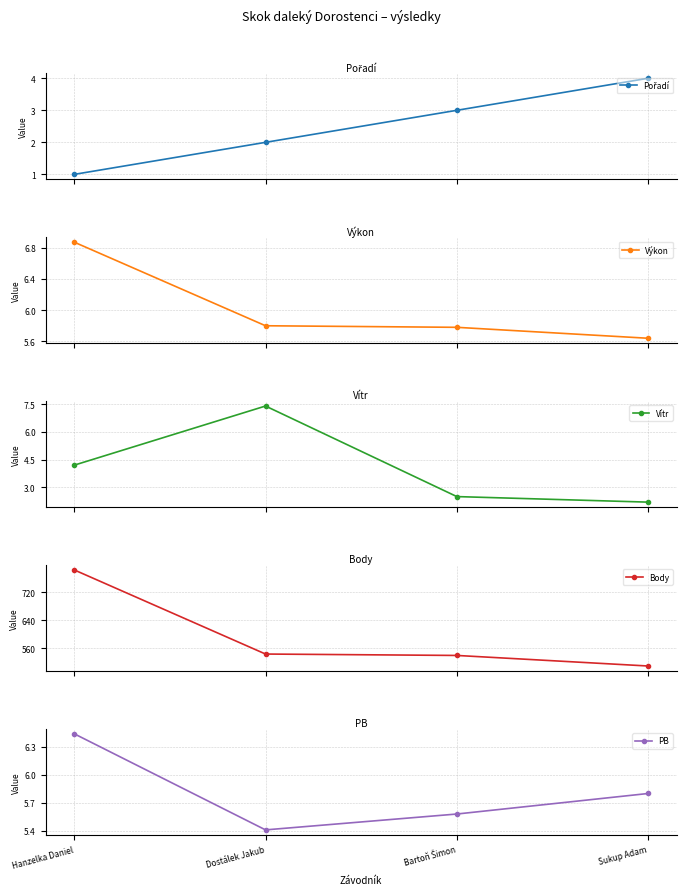

Is it true that Vítr equals 3.9 at Sukup Adam?

False